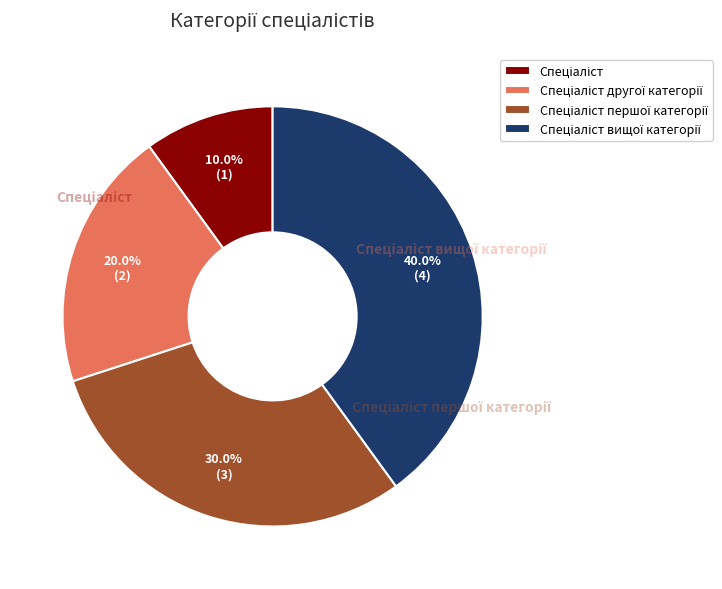

Is there any slice that represents more than half of the pie?

No